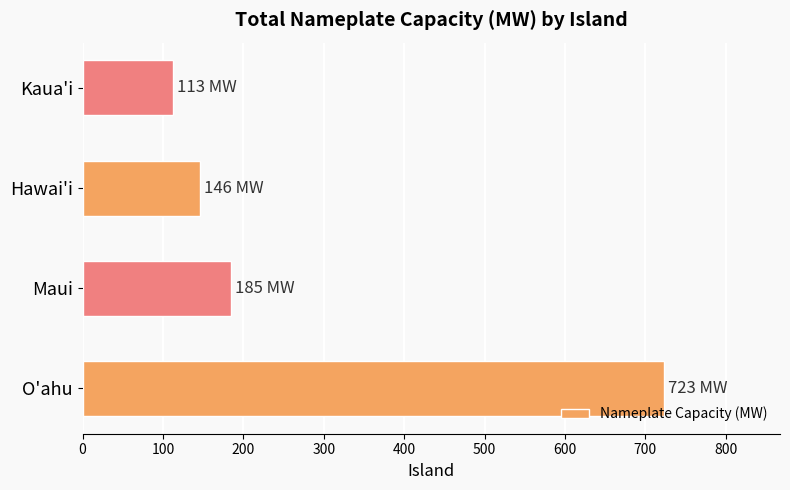

Reading bottom to top, transcribe all the data shown in this chart.

O'ahu=723	Maui=185	Hawai'i=146	Kaua'i=113